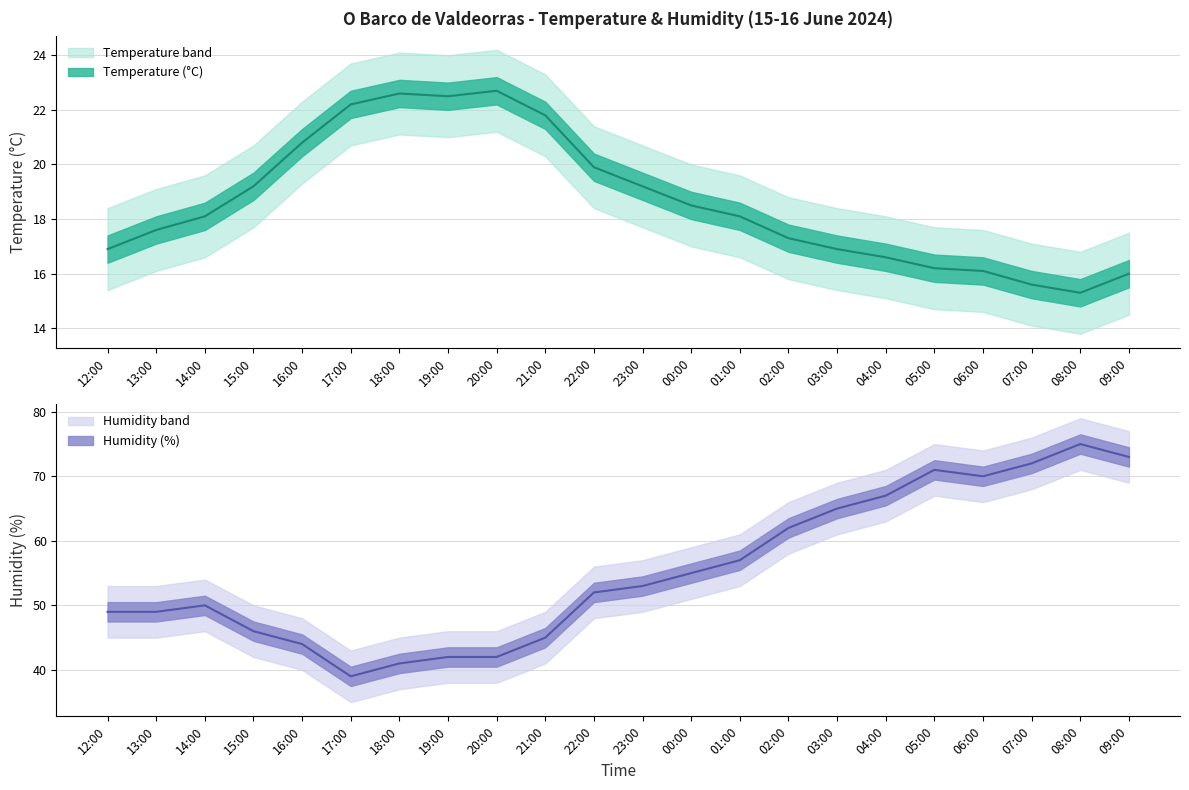

True or false: Temperature (C) and Humidity (%) cross at least once.

False